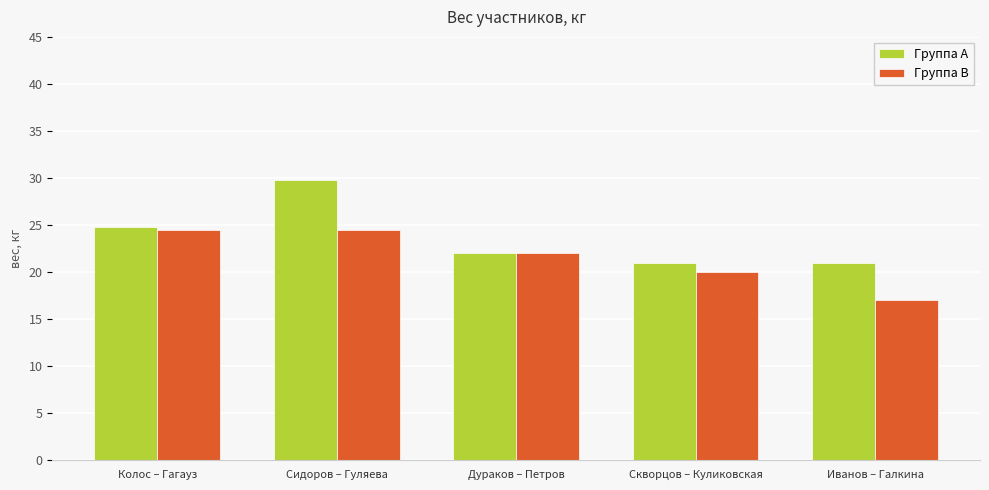

How many data points does each series have?

5